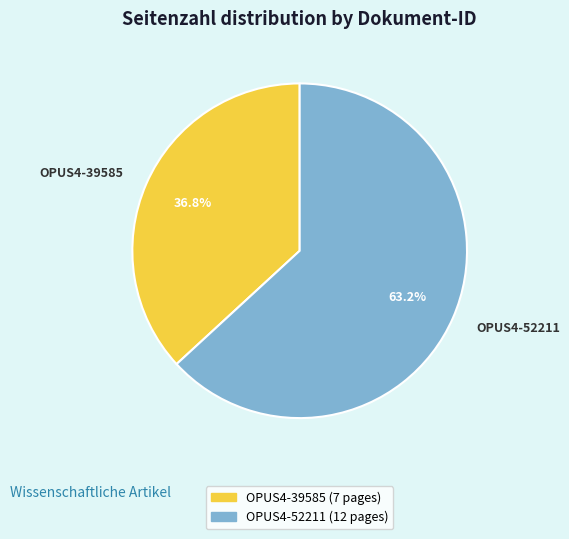

To the nearest percent, what is the combined percentage of OPUS4-39585 and OPUS4-52211?

100%